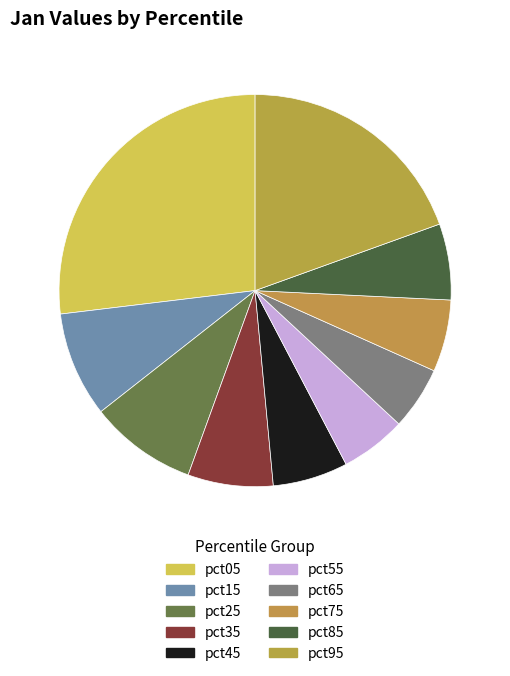

Rank the categories by value from lowest to highest.

pct65, pct55, pct75, pct45, pct85, pct35, pct15, pct25, pct95, pct05